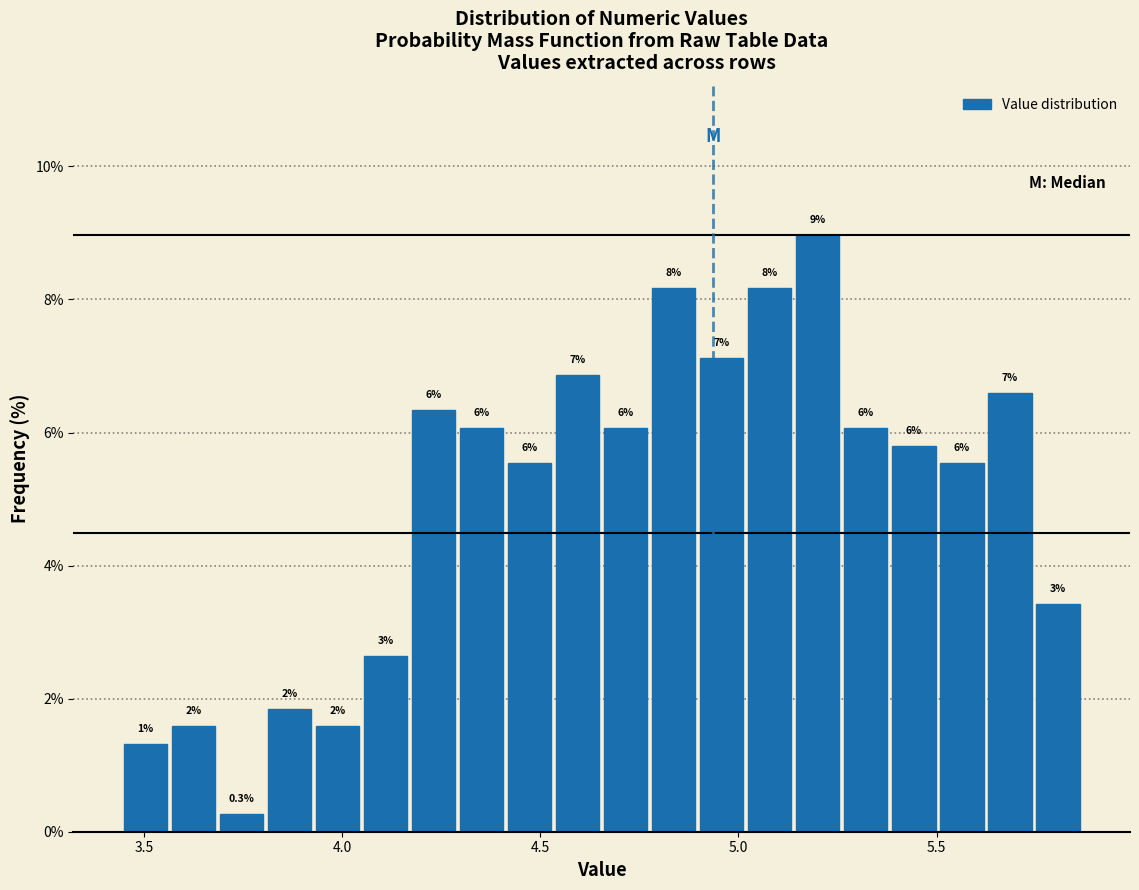

Around what value on the x-axis is the tallest bar? Give the approximate position of its centre, as read against the axis.

5.20